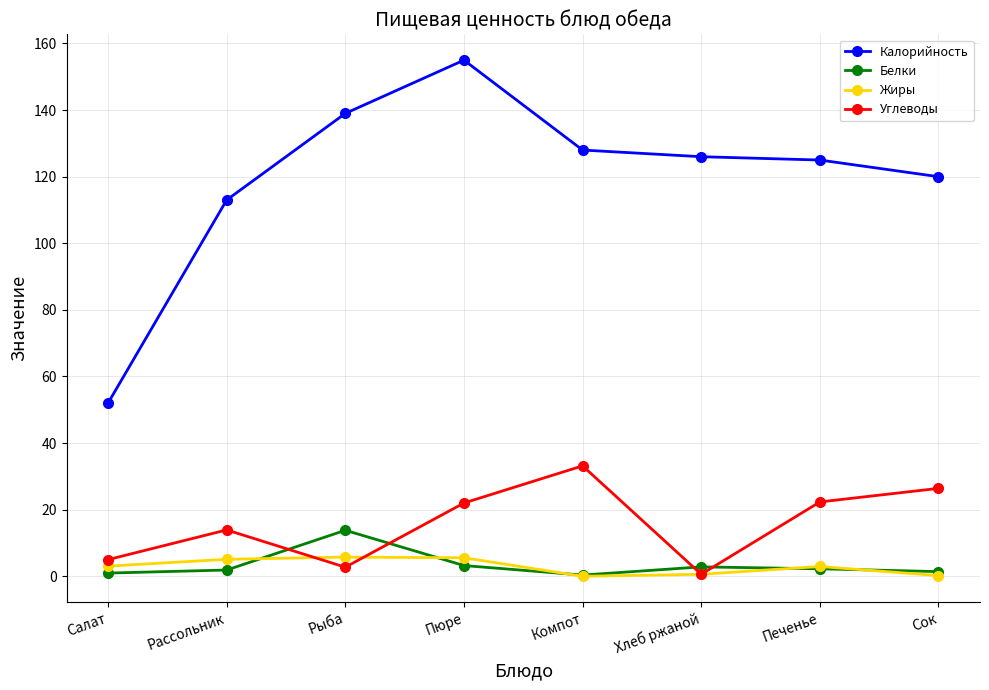

What is the average value of the Белки series?

3.3